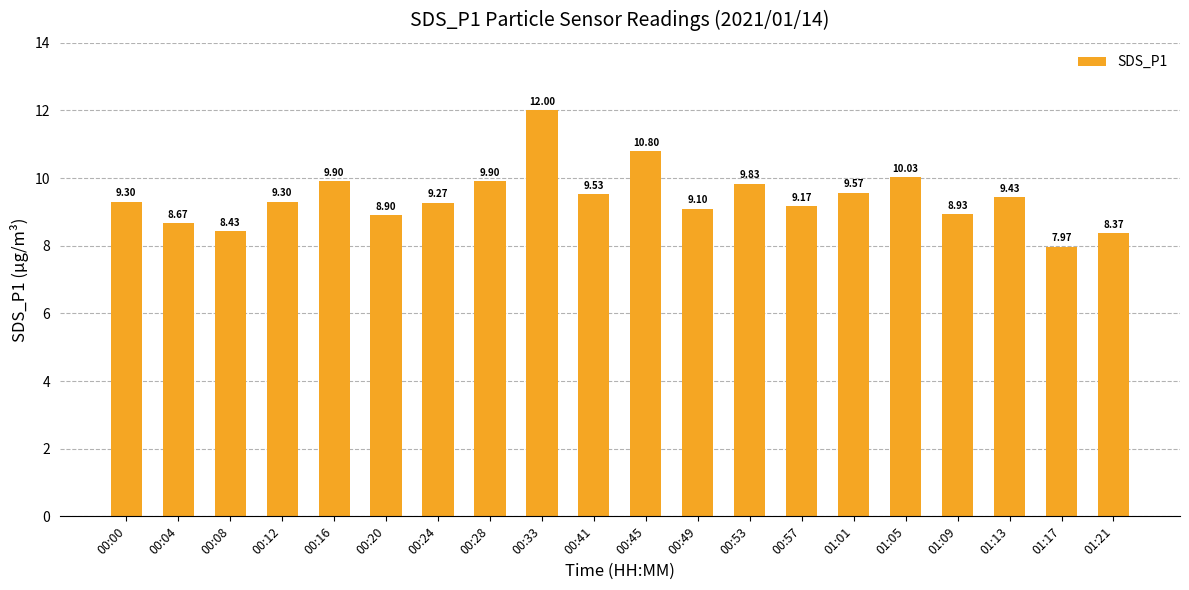

What is the maximum value shown in the chart?

12.0